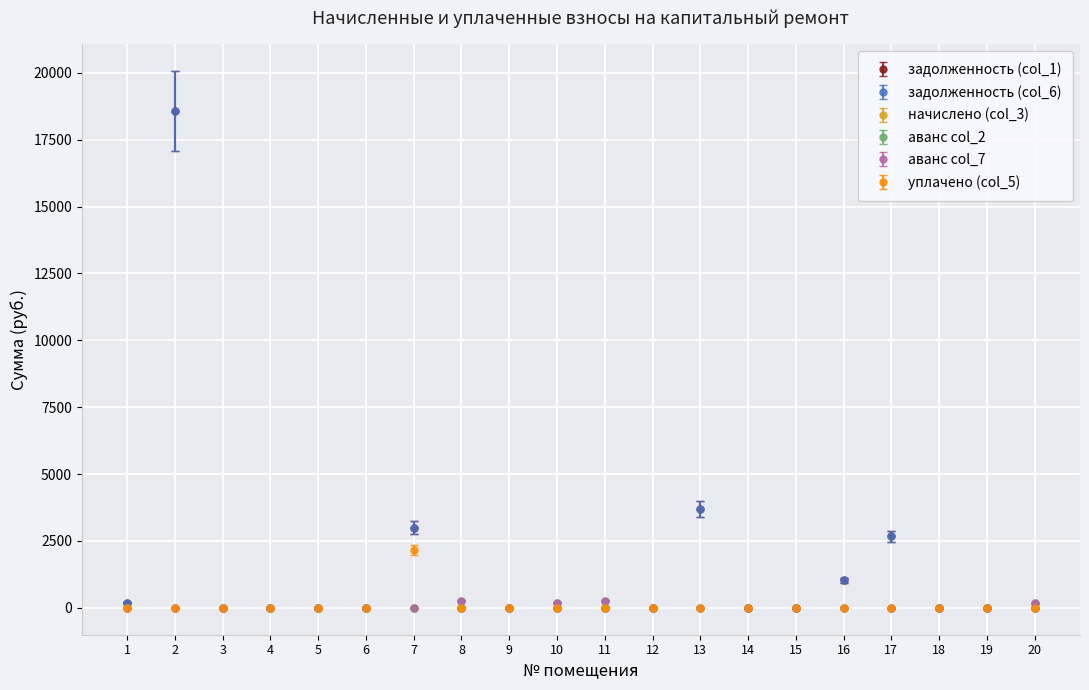

In задолженность (col_6), how many points are higher than both neighbors (excluding endpoints)?

4